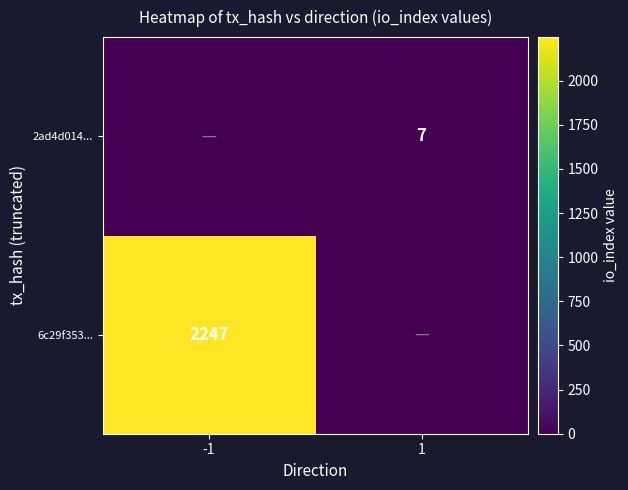

Is it true that 6c29f353... equals 3544 at -1?

False